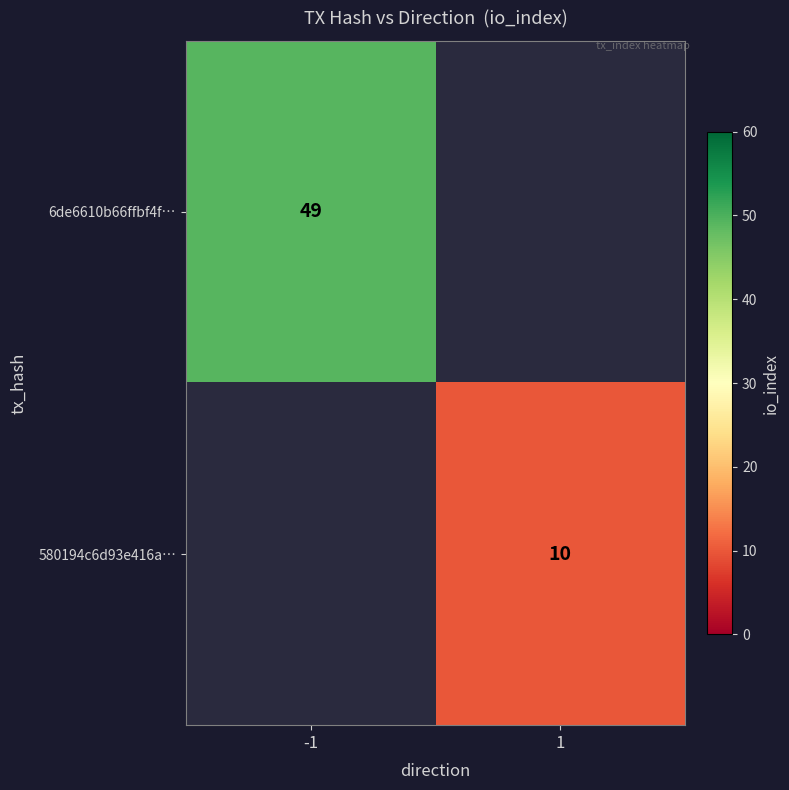

Is it true that 580194c6d93e416a… equals 10 at 1?

True